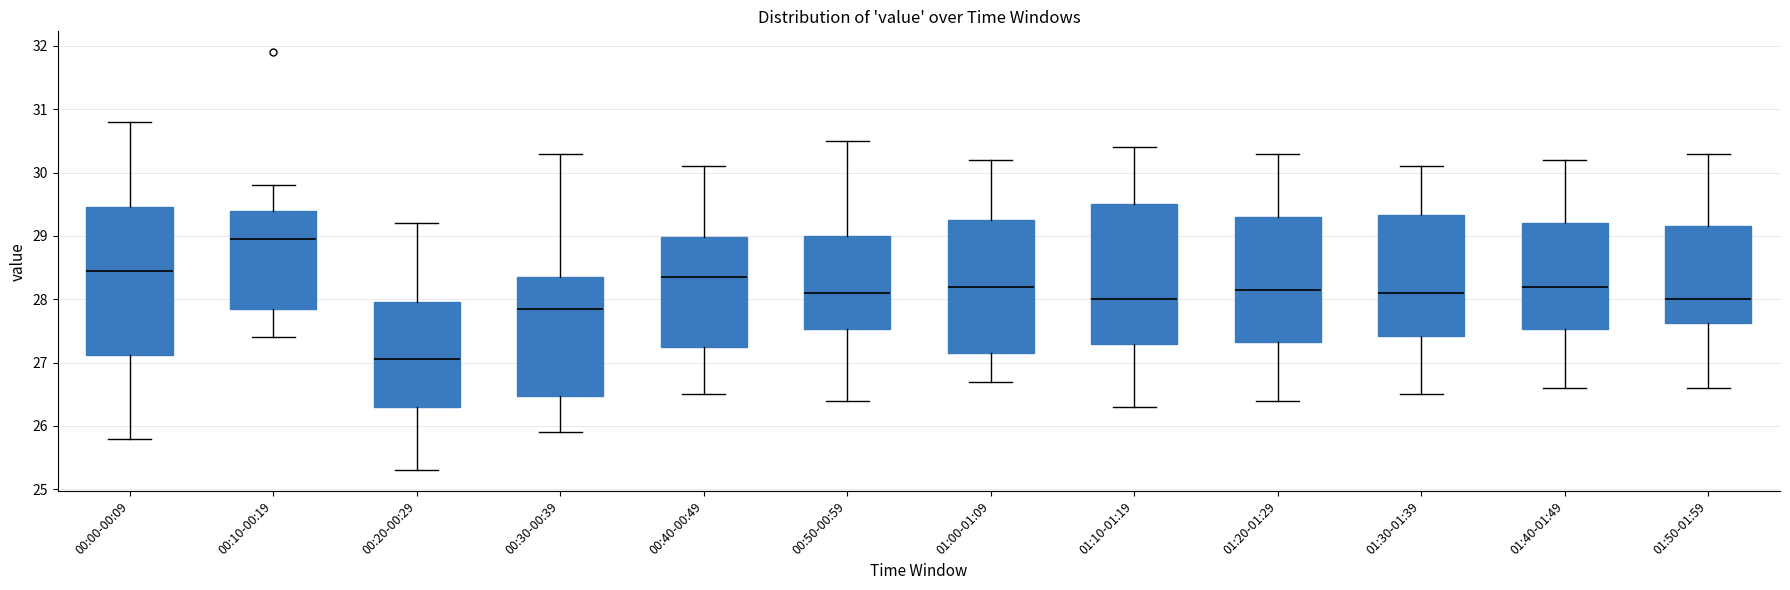

Which box is the tallest, from its lower edge to its upper edge?

00:00-00:09